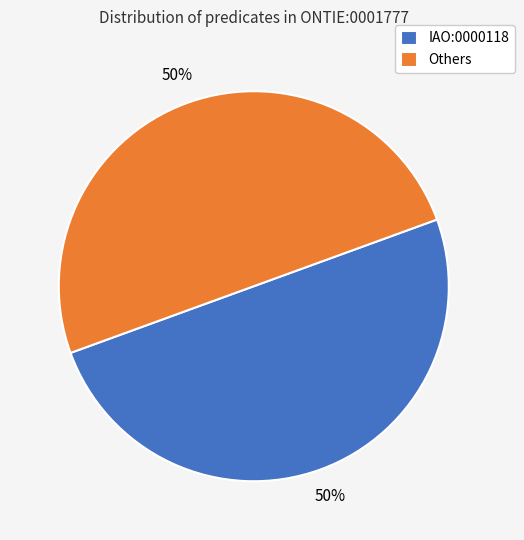

Count the number of slices in the pie.

2